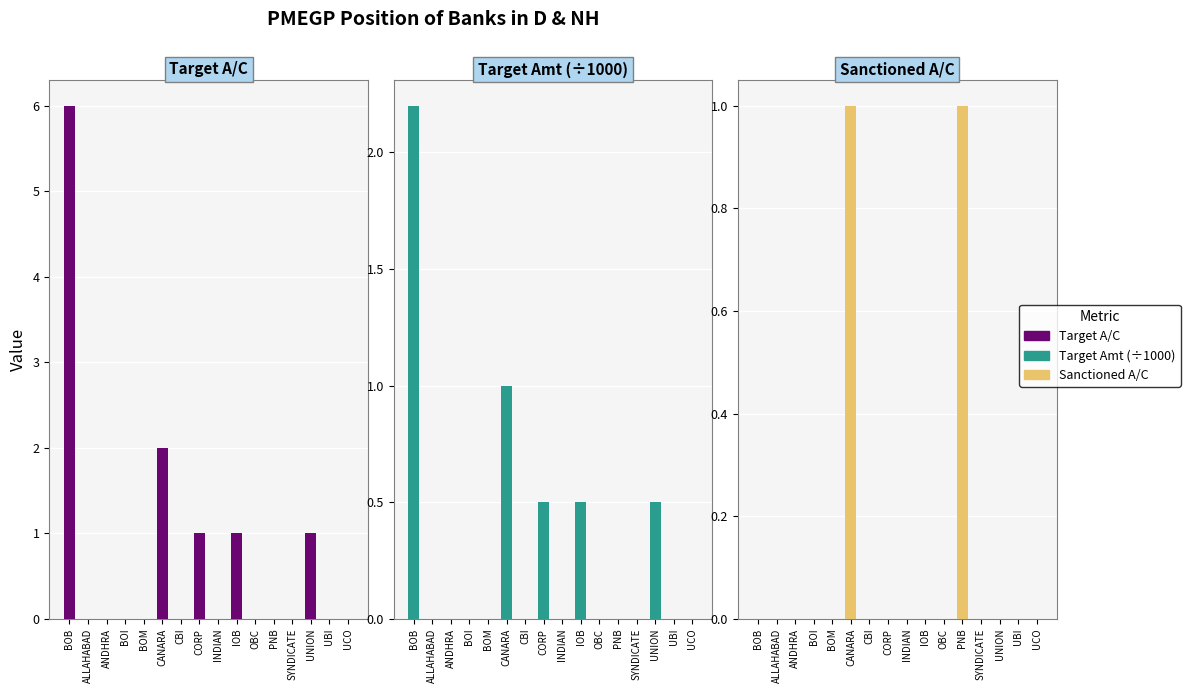

Reading left to right, transcribe all the data shown in this chart.

Target A/C: BOB=6.0	ALLAHABAD=0.0	ANDHRA=0.0	BOI=0.0	BOM=0.0	CANARA=2.0	CBI=0.0	CORP=1.0	INDIAN=0.0	IOB=1.0	OBC=0.0	PNB=0.0	SYNDICATE=0.0	UNION=1.0	UBI=0.0	UCO=0.0
Target Amt (÷1000): BOB=2.2	ALLAHABAD=0.0	ANDHRA=0.0	BOI=0.0	BOM=0.0	CANARA=1.0	CBI=0.0	CORP=0.5	INDIAN=0.0	IOB=0.5	OBC=0.0	PNB=0.0	SYNDICATE=0.0	UNION=0.5	UBI=0.0	UCO=0.0
Sanctioned A/C: BOB=0.0	ALLAHABAD=0.0	ANDHRA=0.0	BOI=0.0	BOM=0.0	CANARA=1.0	CBI=0.0	CORP=0.0	INDIAN=0.0	IOB=0.0	OBC=0.0	PNB=1.0	SYNDICATE=0.0	UNION=0.0	UBI=0.0	UCO=0.0